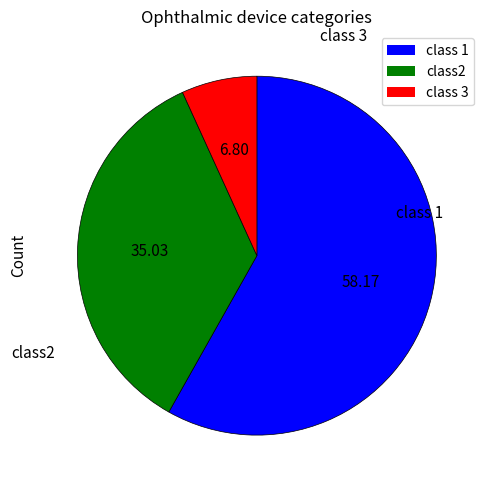

How many segments does this pie chart have?

3